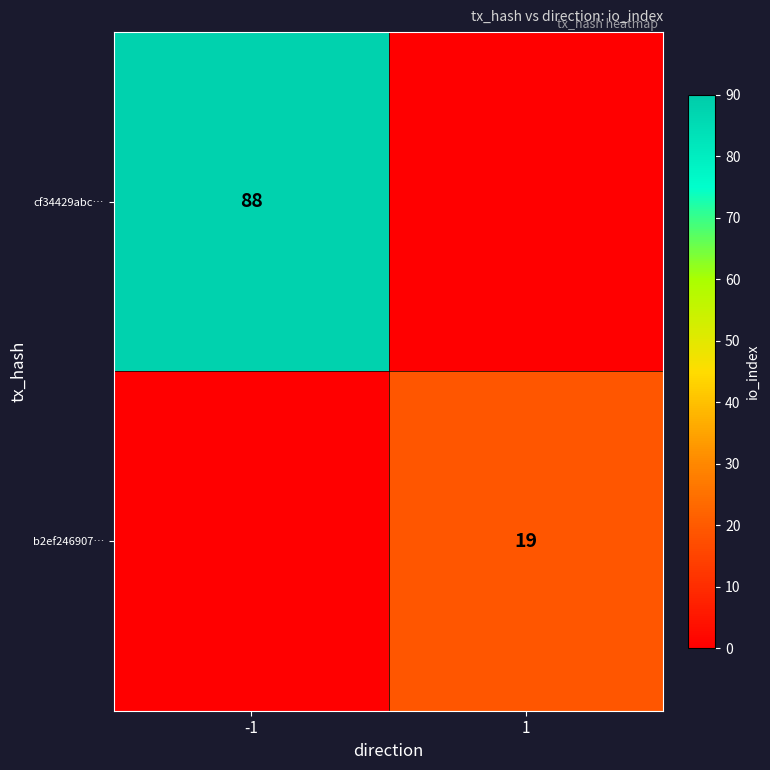

The b2ef246907… series shows 19 at 1. True or false?

True